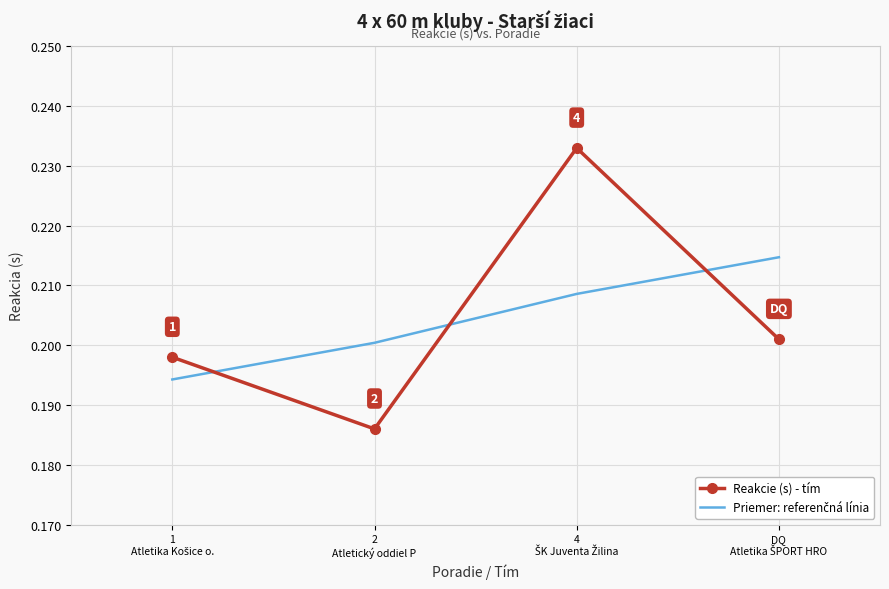

How many Reakcie (s) - tím values are between 0 and 1?

4